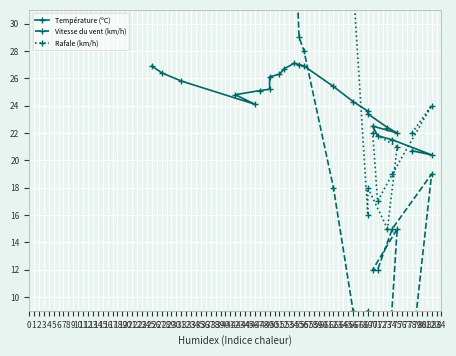

How many data points in Température (ºC) are less than 25?

12